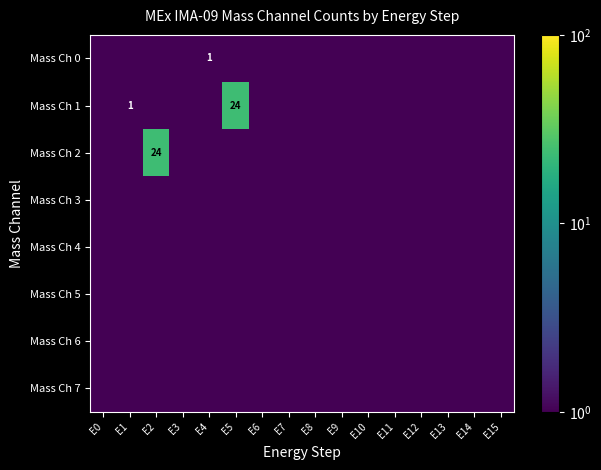

Which series has the largest total across all categories?

Mass Ch 1